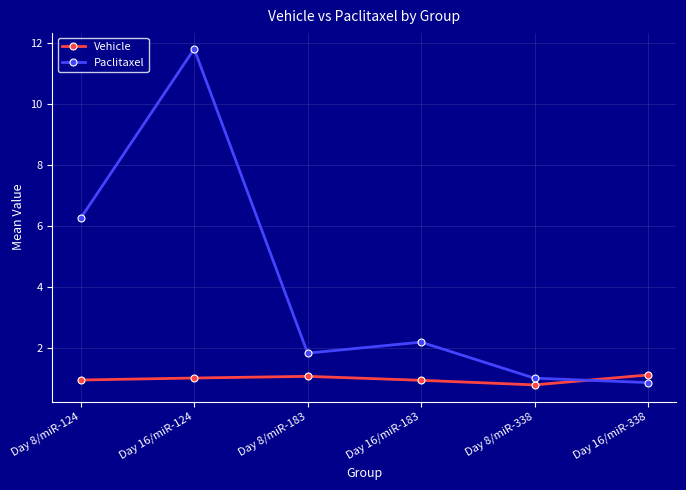

At Day 16/miR-124, list the series in order from largest to smallest.

Paclitaxel, Vehicle